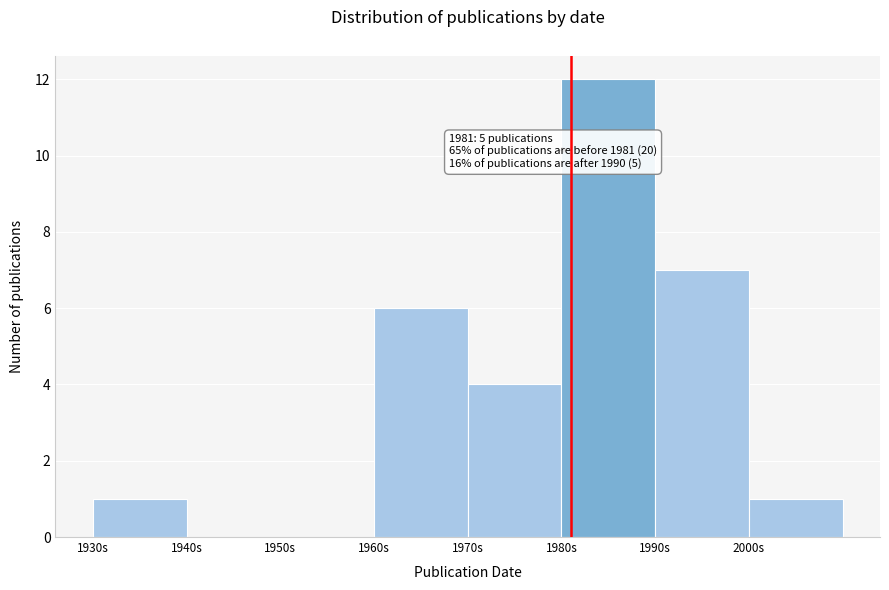

Which range on the x-axis has the tallest bar?

1980 to 1990